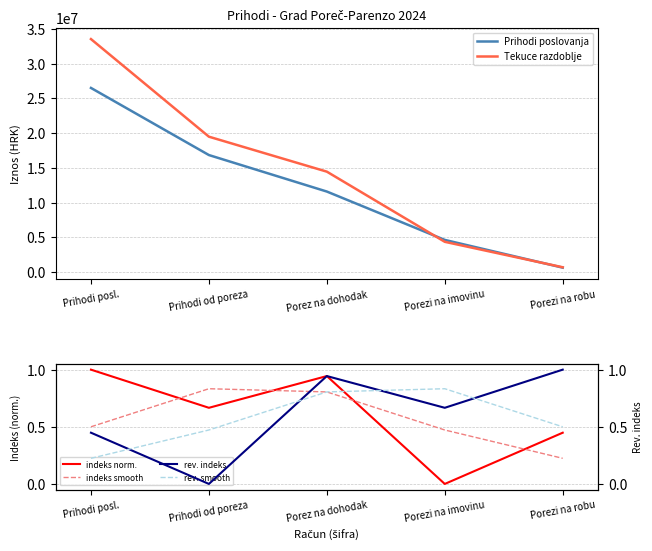

What is the difference between the Tekuce razdoblje values at Porezi na robu and Prihodi od poreza?

18786943.9